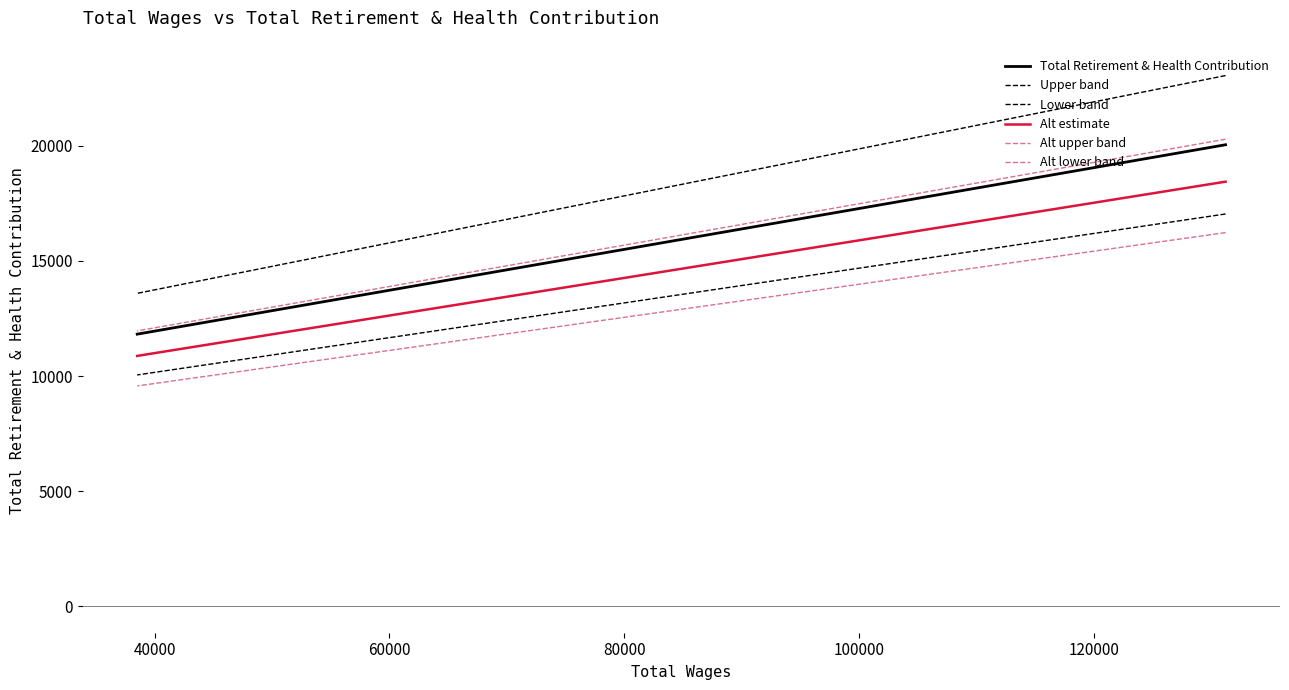

What are all the series names shown in the legend?

Total Retirement & Health Contribution, Upper band, Lower band, Alt estimate, Alt upper band, Alt lower band